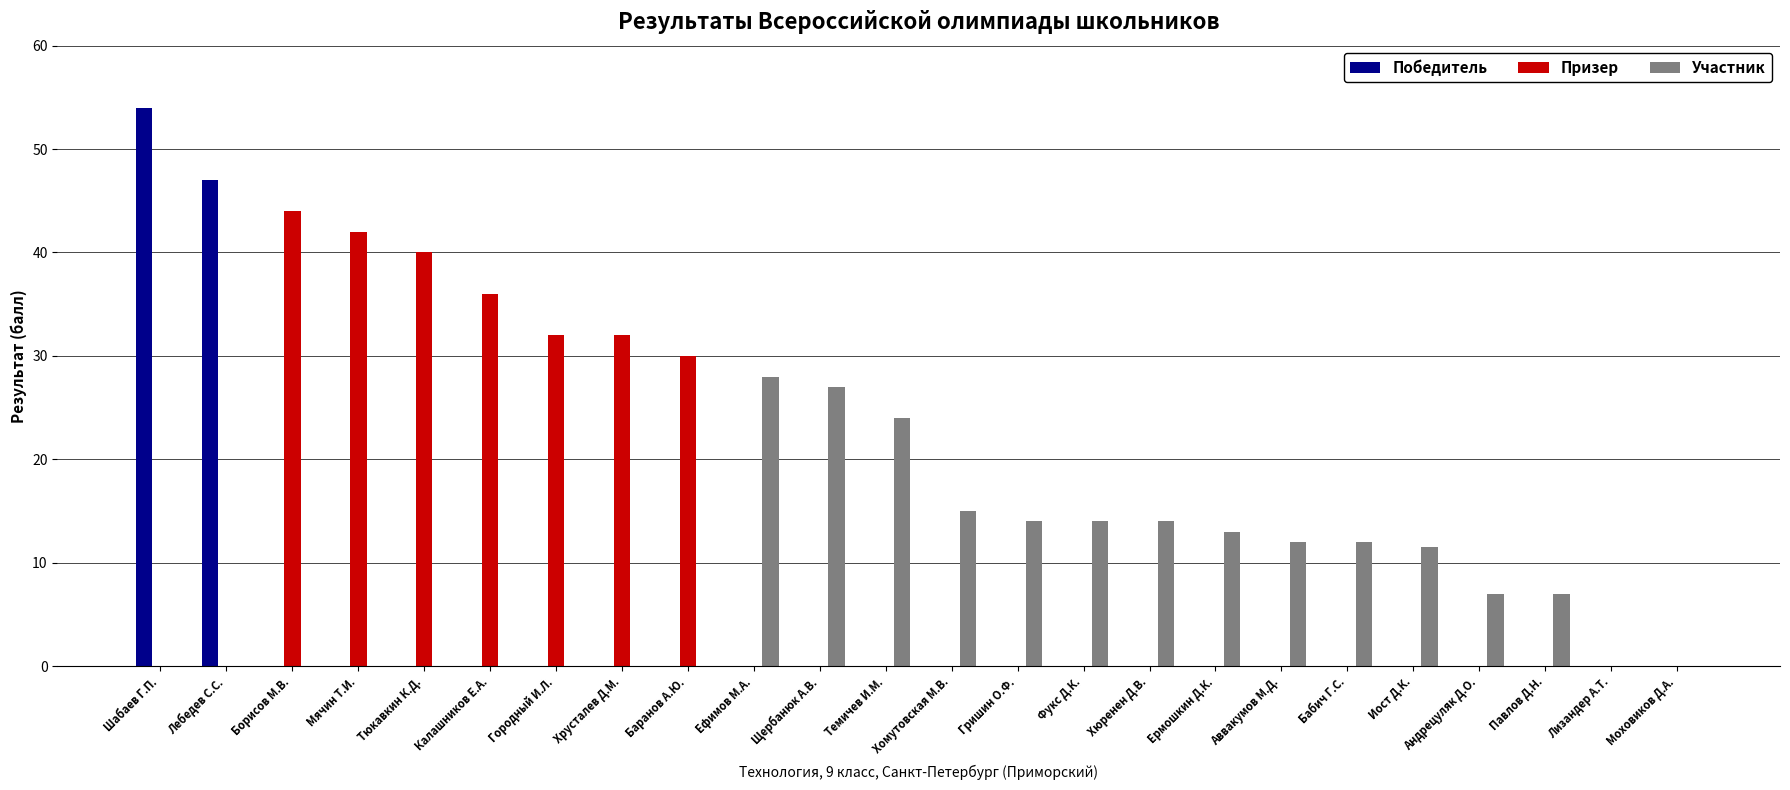

Reading left to right, transcribe all the data shown in this chart.

Победитель: Шабаев Г.П.=54.0	Лебедев С.С.=47.0	Борисов М.В.=0.0	Мячин Т.И.=0.0	Тюкавкин К.Д.=0.0	Калашников Е.А.=0.0	Городный И.Л.=0.0	Хрусталев Д.М.=0.0	Баранов А.Ю.=0.0	Ефимов М.А.=0.0	Щербанюк А.В.=0.0	Темичев И.М.=0.0	Хомутовская М.В.=0.0	Гришин О.Ф.=0.0	Фукс Д.К.=0.0	Хюренен Д.В.=0.0	Ермошкин Д.К.=0.0	Аввакумов М.Д.=0.0	Бабич Г.С.=0.0	Иост Д.К.=0.0	Андрецуляк Д.О.=0.0	Павлов Д.Н.=0.0	Лизандер А.Т.=0.0	Моховиков Д.А.=0.0
Призер: Шабаев Г.П.=0.0	Лебедев С.С.=0.0	Борисов М.В.=44.0	Мячин Т.И.=42.0	Тюкавкин К.Д.=40.0	Калашников Е.А.=36.0	Городный И.Л.=32.0	Хрусталев Д.М.=32.0	Баранов А.Ю.=30.0	Ефимов М.А.=0.0	Щербанюк А.В.=0.0	Темичев И.М.=0.0	Хомутовская М.В.=0.0	Гришин О.Ф.=0.0	Фукс Д.К.=0.0	Хюренен Д.В.=0.0	Ермошкин Д.К.=0.0	Аввакумов М.Д.=0.0	Бабич Г.С.=0.0	Иост Д.К.=0.0	Андрецуляк Д.О.=0.0	Павлов Д.Н.=0.0	Лизандер А.Т.=0.0	Моховиков Д.А.=0.0
Участник: Шабаев Г.П.=0.0	Лебедев С.С.=0.0	Борисов М.В.=0.0	Мячин Т.И.=0.0	Тюкавкин К.Д.=0.0	Калашников Е.А.=0.0	Городный И.Л.=0.0	Хрусталев Д.М.=0.0	Баранов А.Ю.=0.0	Ефимов М.А.=28.0	Щербанюк А.В.=27.0	Темичев И.М.=24.0	Хомутовская М.В.=15.0	Гришин О.Ф.=14.0	Фукс Д.К.=14.0	Хюренен Д.В.=14.0	Ермошкин Д.К.=13.0	Аввакумов М.Д.=12.0	Бабич Г.С.=12.0	Иост Д.К.=11.5	Андрецуляк Д.О.=7.0	Павлов Д.Н.=7.0	Лизандер А.Т.=0.0	Моховиков Д.А.=0.0